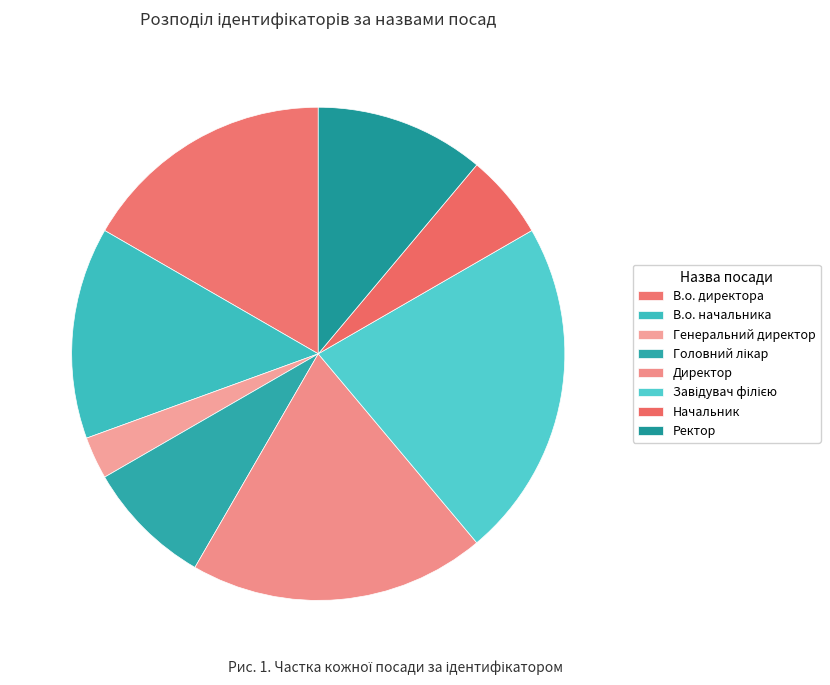

The Начальник slice represents 1% of the pie. True or false?

False